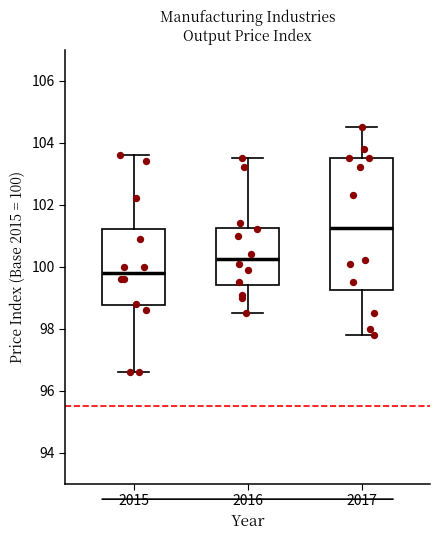

Where does the lower whisker of the box at x = 2016 end on the y-axis? The values are not printed on the chart, so give them approximately, as read against the axis.

98.6